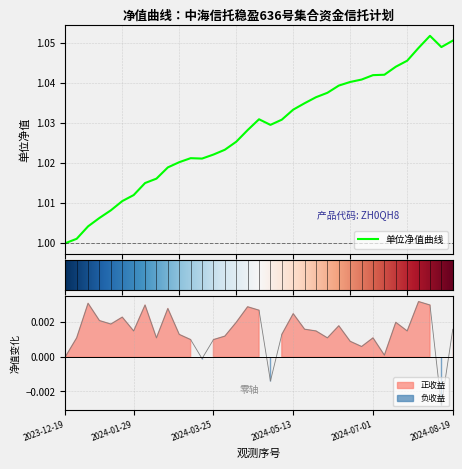

Read the value at 2024-04-22.

1.0